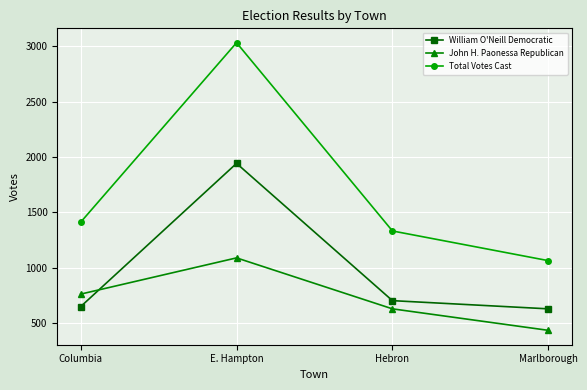

Between Columbia and E. Hampton, which series saw the biggest shift?

Total Votes Cast